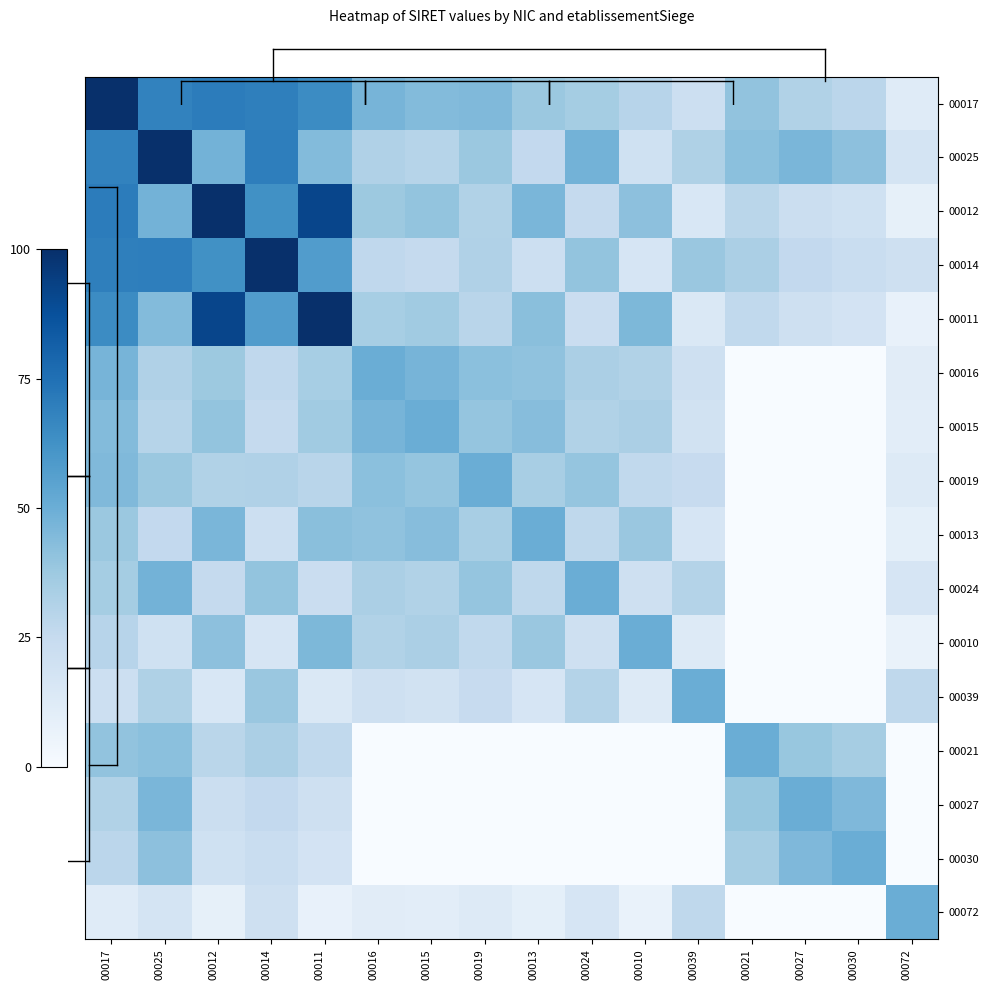

Which series has the widest spread of values?

00011